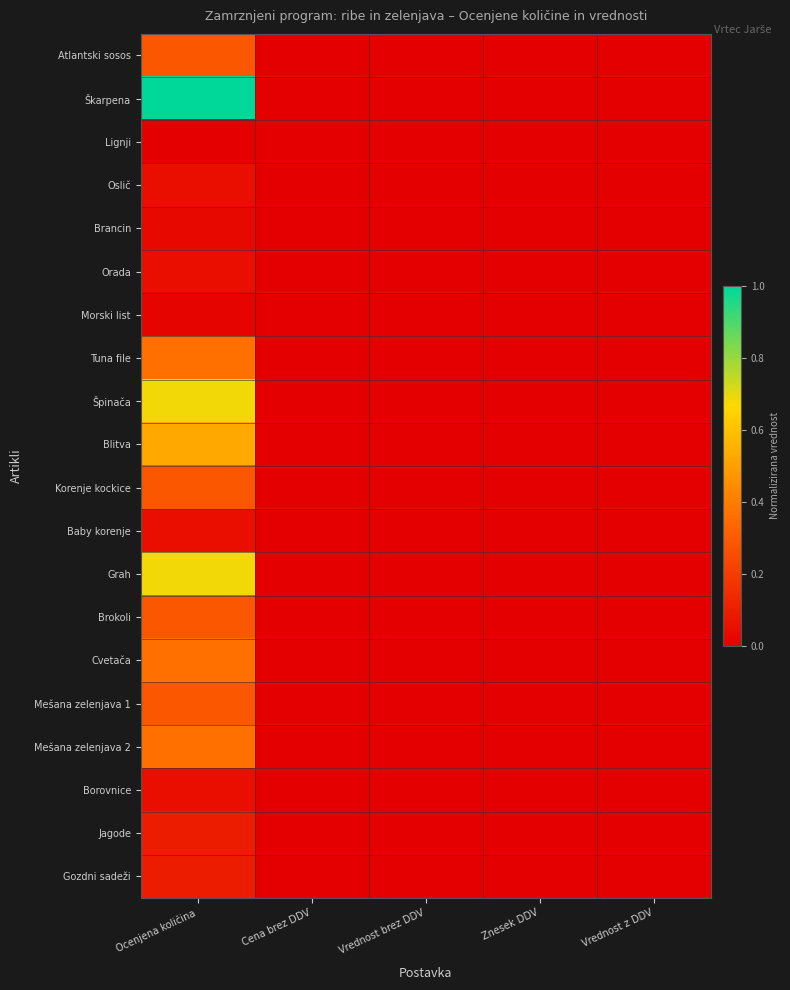

Which series has the largest total across all categories?

Škarpena